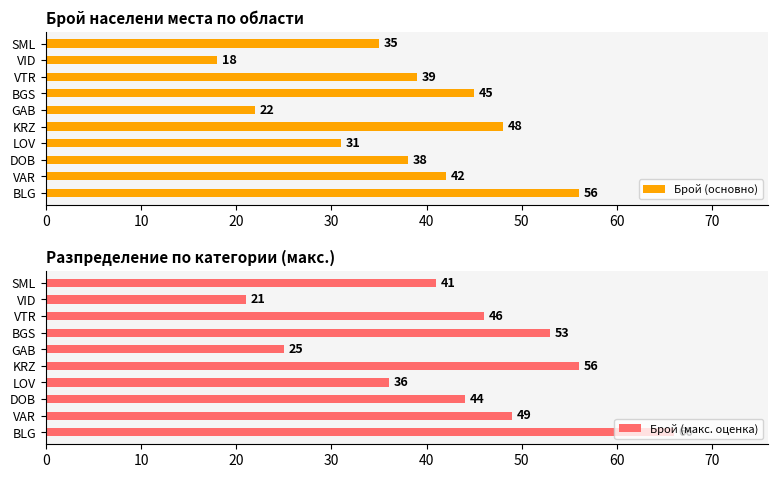

Which series has the largest range (max minus min)?

Брой (макс. оценка)